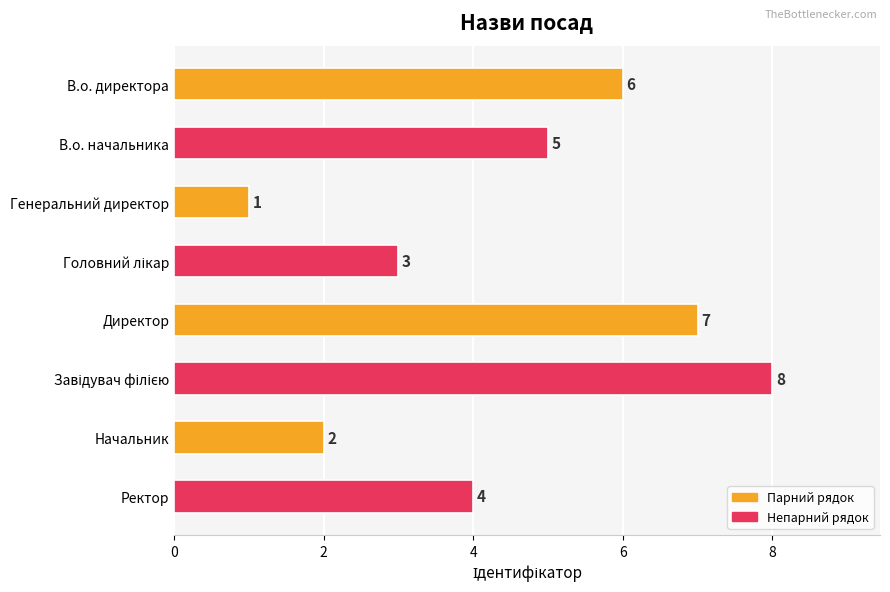

How many values are below 5?

4